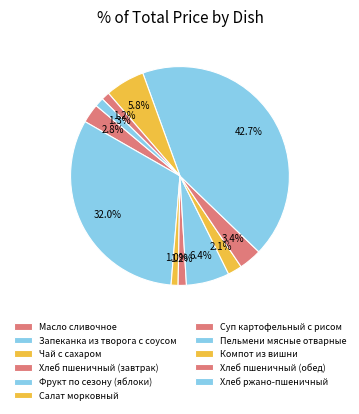

The Запеканка из творога с соусом slice represents 32% of the pie. True or false?

True